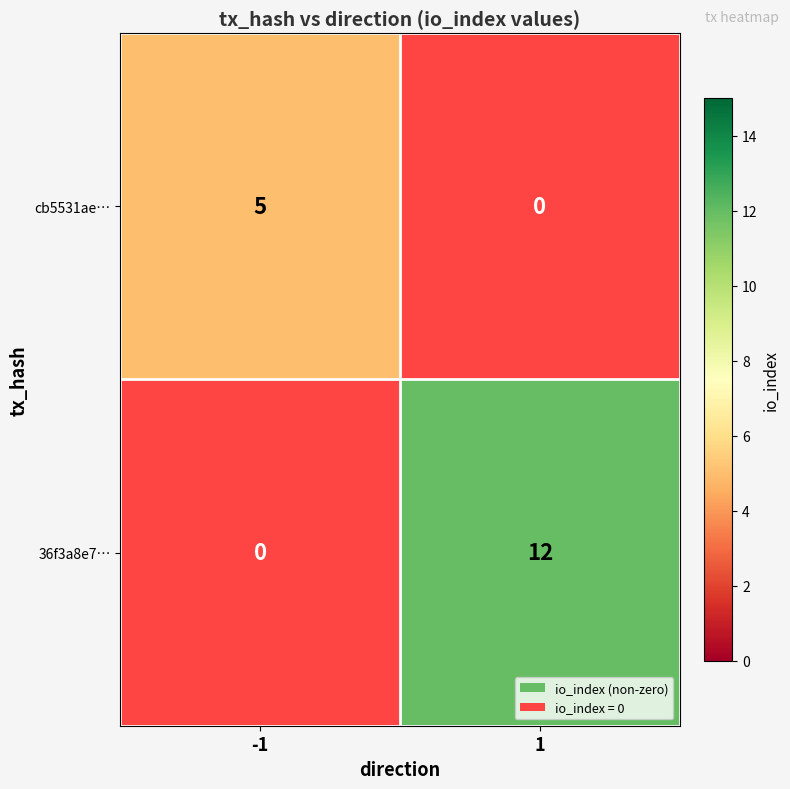

Is it true that cb5531ae… equals 0 at 1?

True